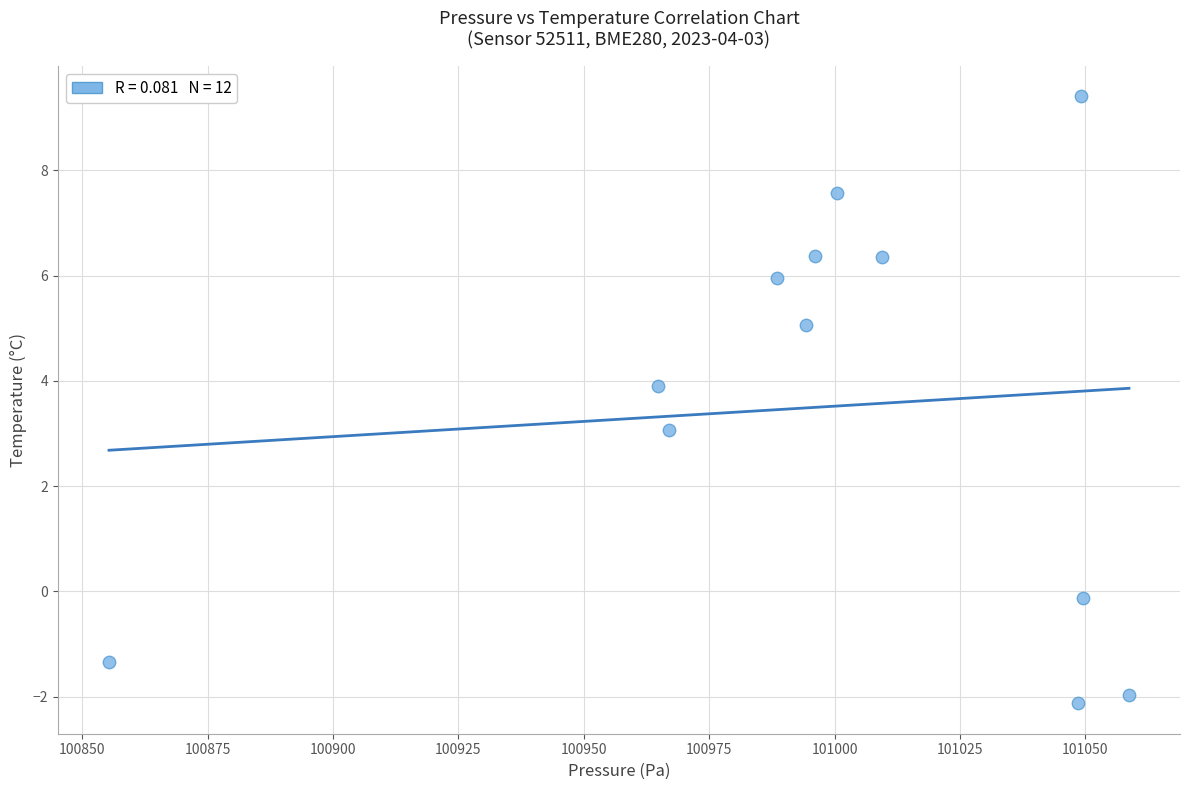

What is the average Y value?

3.5